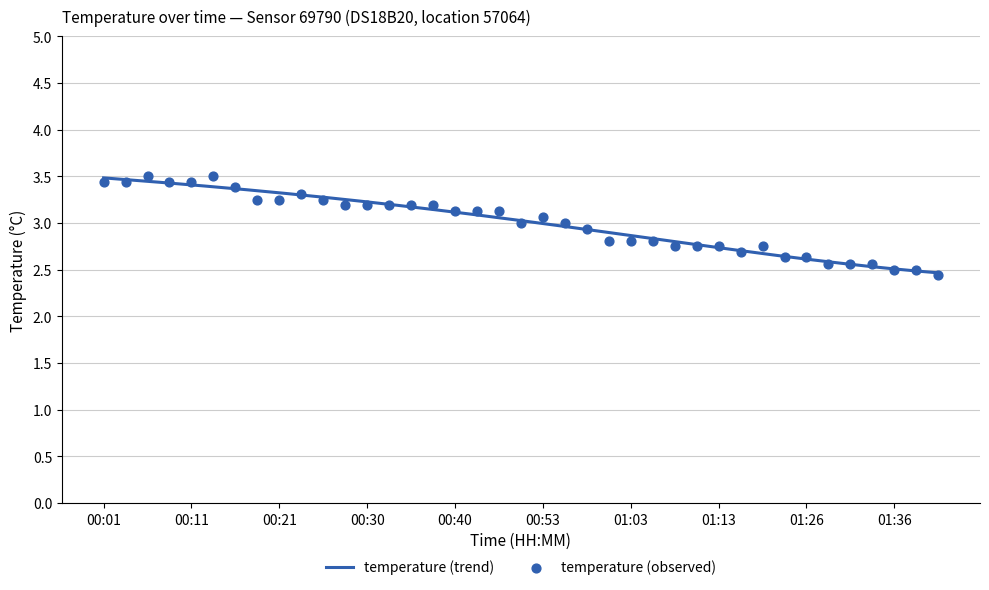

What is the change in value from 01:06 to 01:33?

-0.2